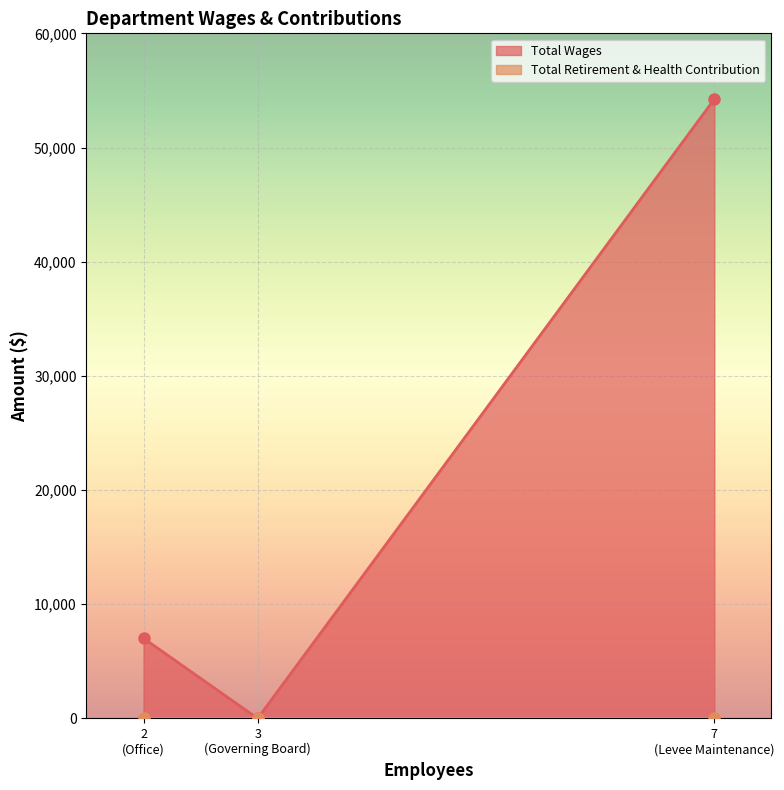

How many values in the Total Wages series are below 7018?

1